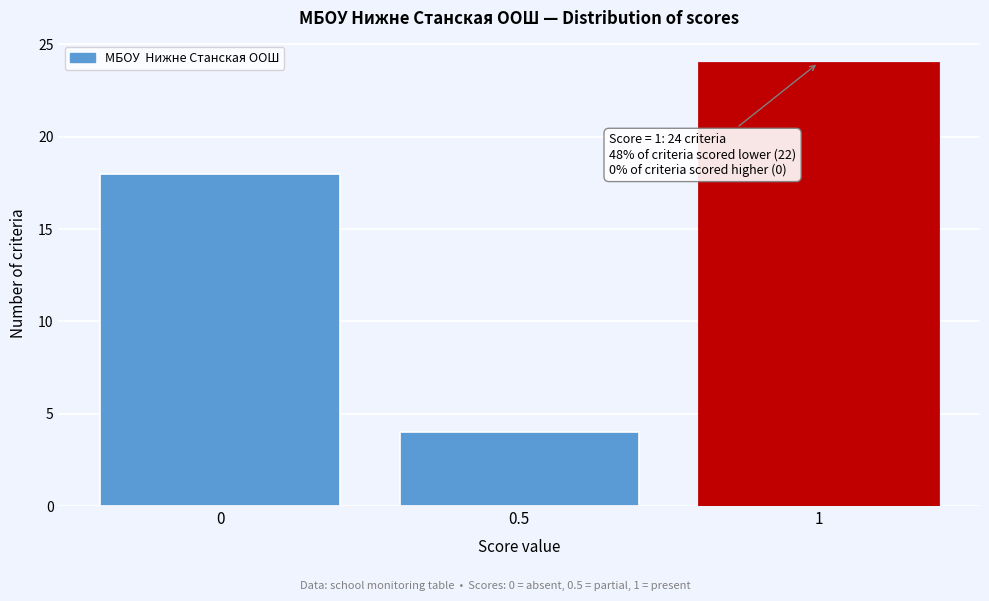

Over which range of the x-axis is the bar tallest?

0.75 to 1.25